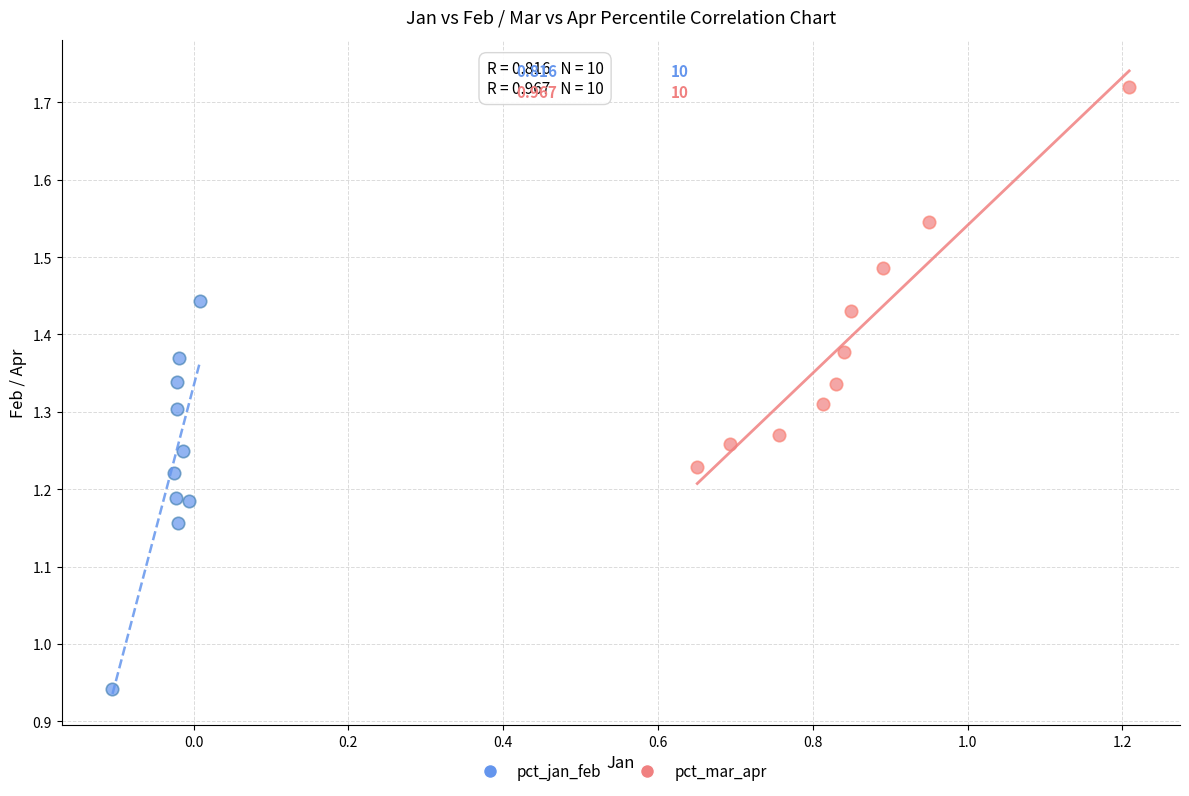

Which series has the widest spread of Y values?

pct_jan_feb